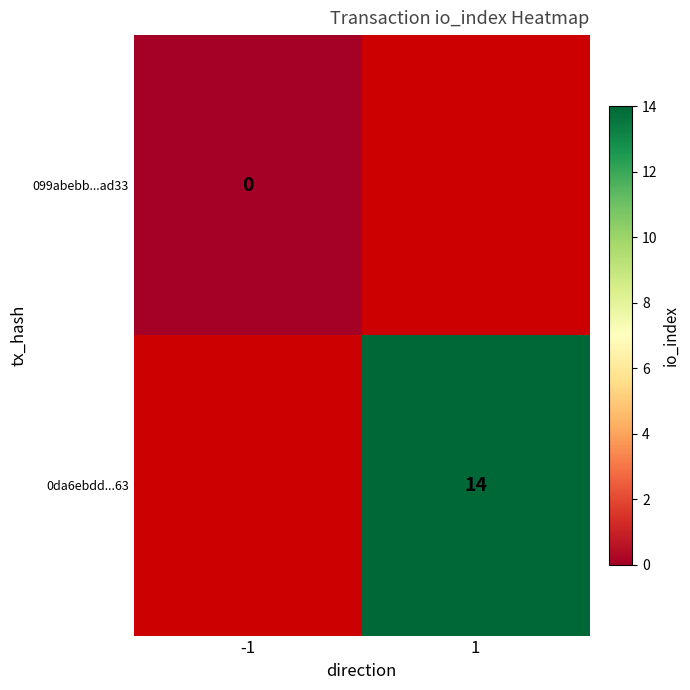

How many series are shown in this chart?

2